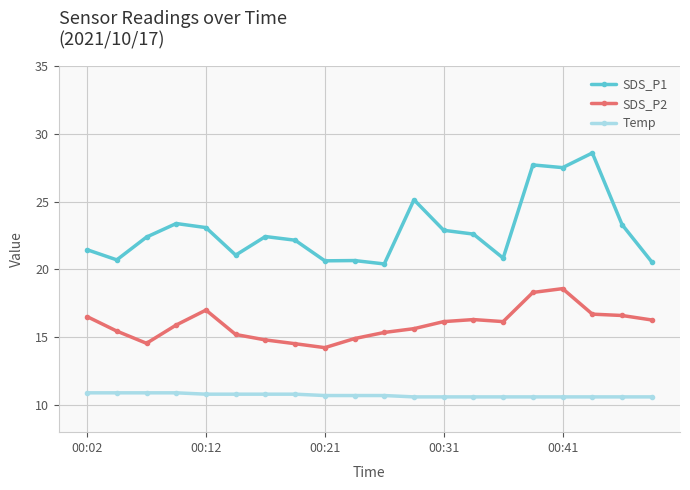

What is the lowest value of the Temp series?

10.6